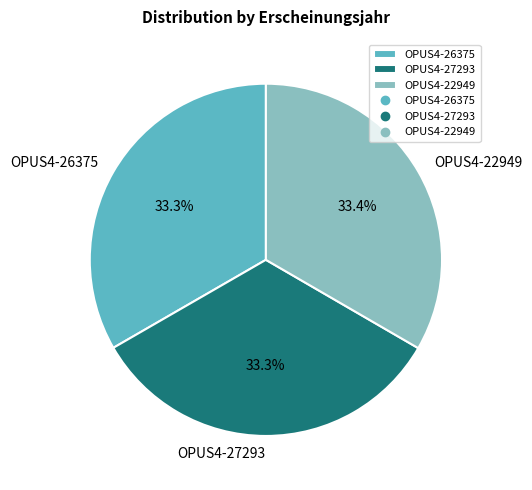

What percentage is NOT represented by OPUS4-27293?

66.7%